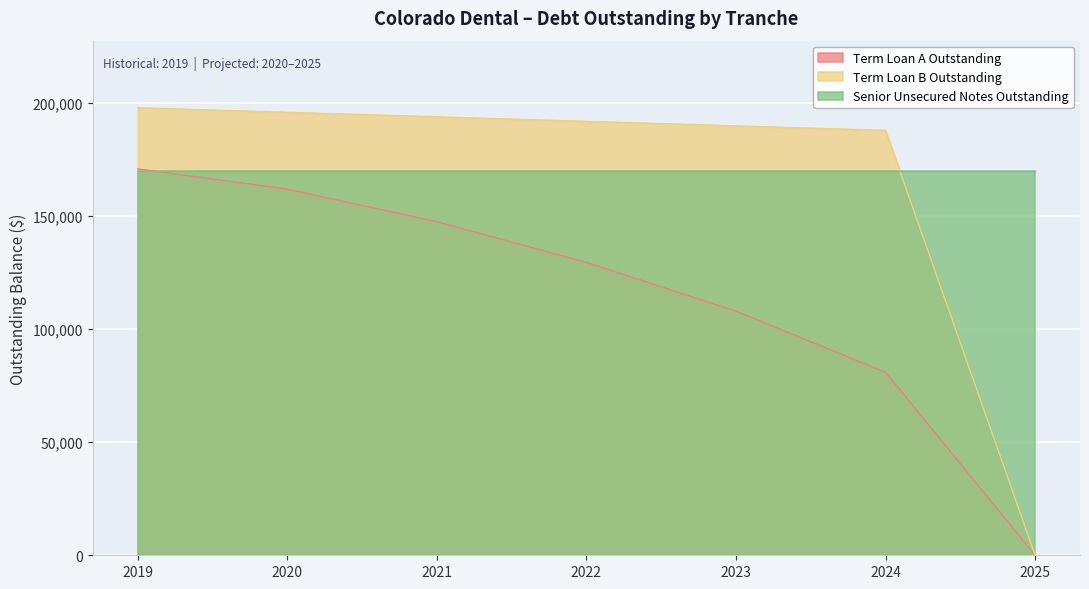

How many data points in Term Loan A Outstanding are above 129600?

3